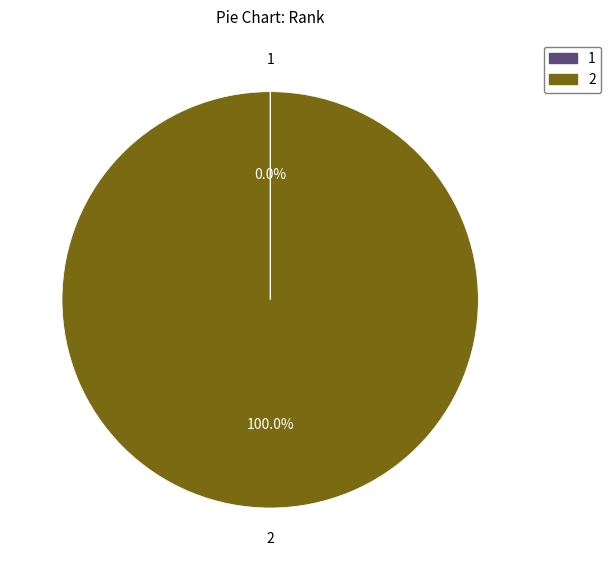

Is there a majority slice in this chart?

Yes